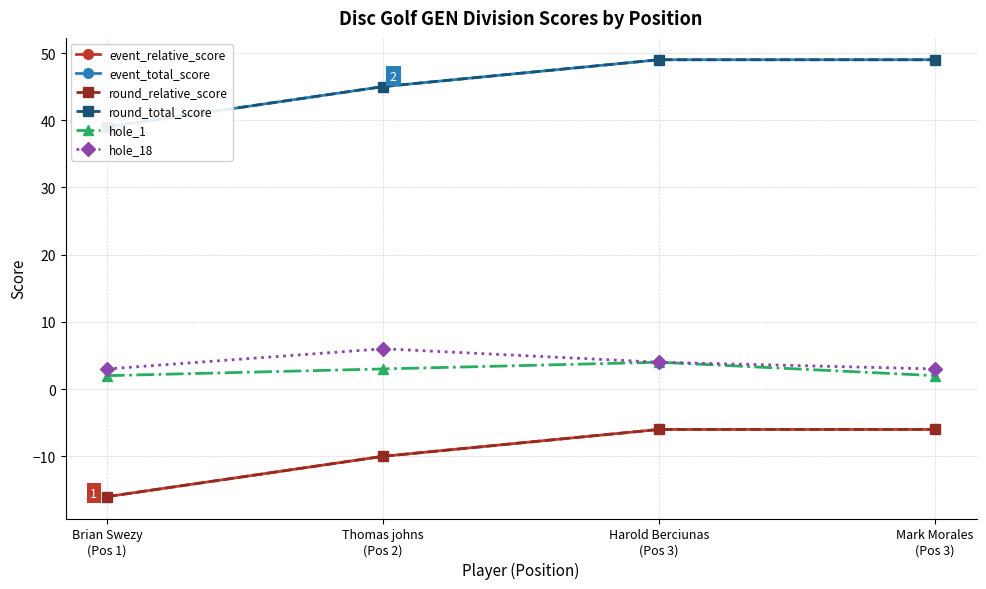

What is the sum of all event_total_score values?

182